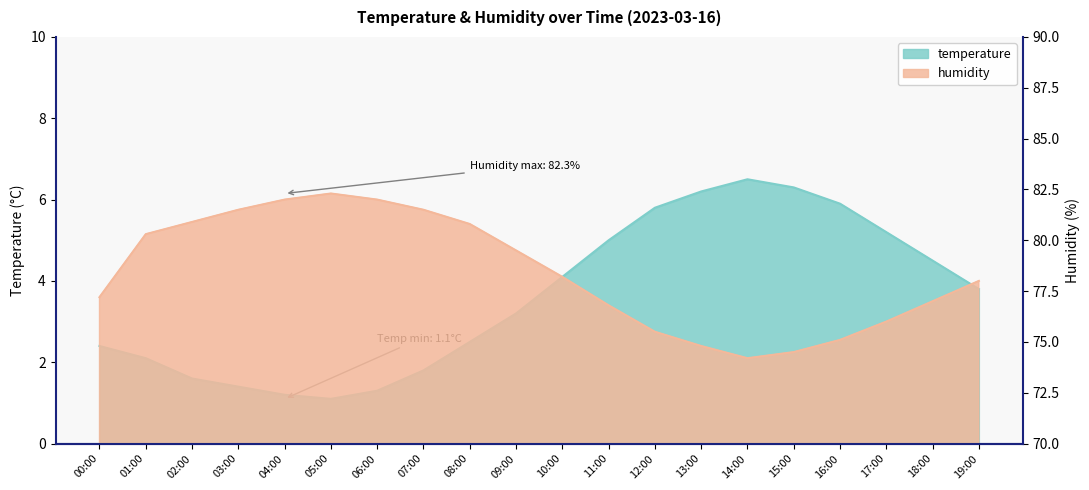

Rank the categories by temperature value from highest to lowest.

14:00, 15:00, 13:00, 16:00, 12:00, 17:00, 11:00, 18:00, 10:00, 19:00, 09:00, 08:00, 00:00, 01:00, 07:00, 02:00, 03:00, 06:00, 04:00, 05:00